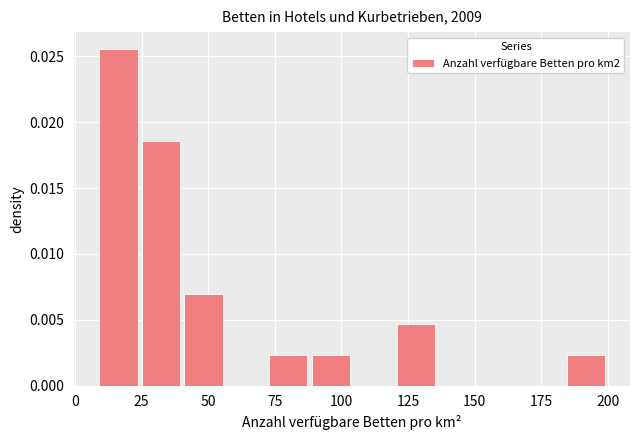

Around what value on the x-axis is the tallest bar? Give the approximate position of its centre, as read against the axis.

15